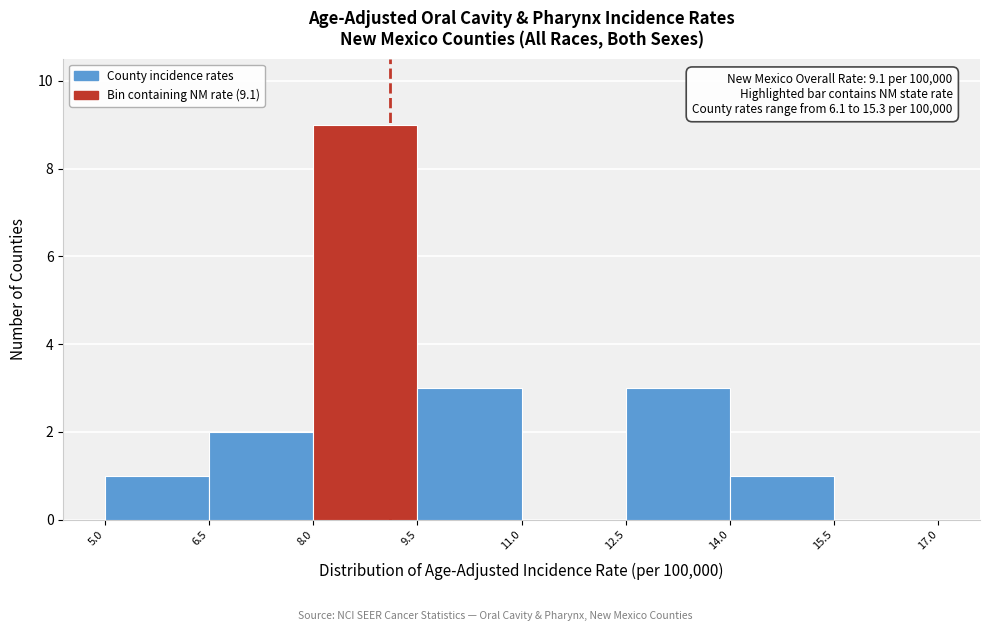

Which range on the x-axis has the tallest bar?

8.0 to 9.5